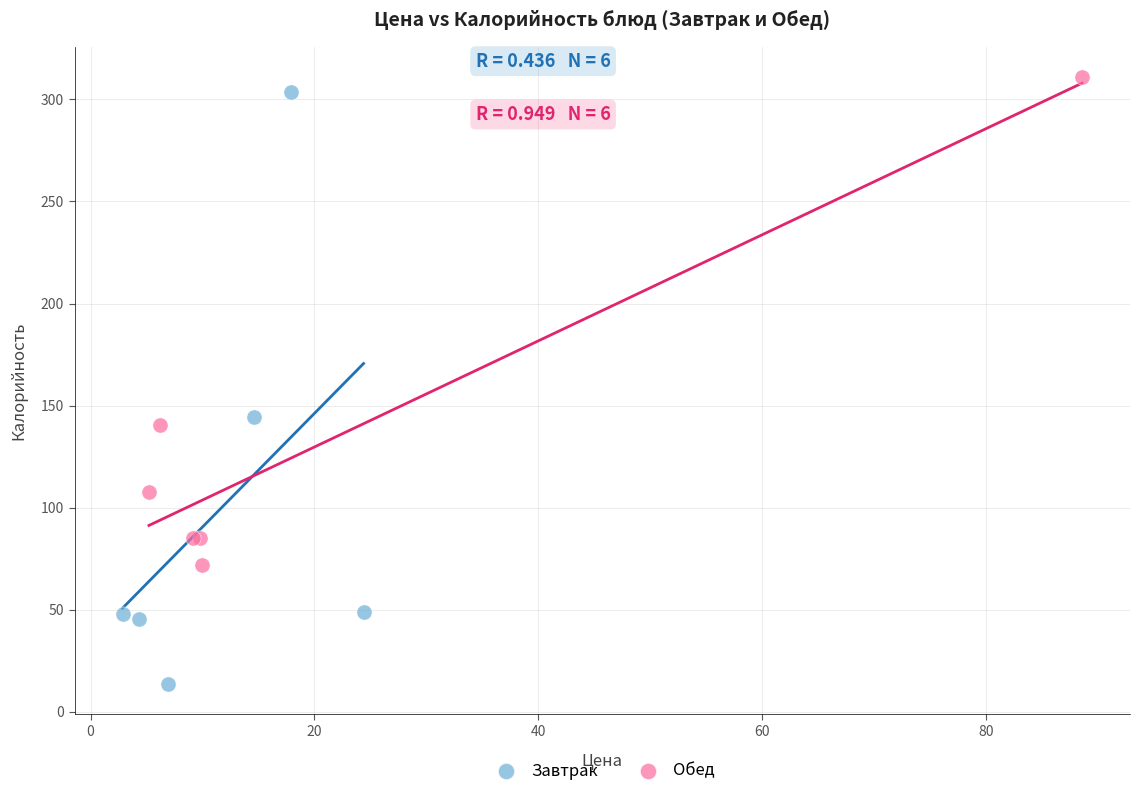

Which series has the widest spread of Y values?

Завтрак